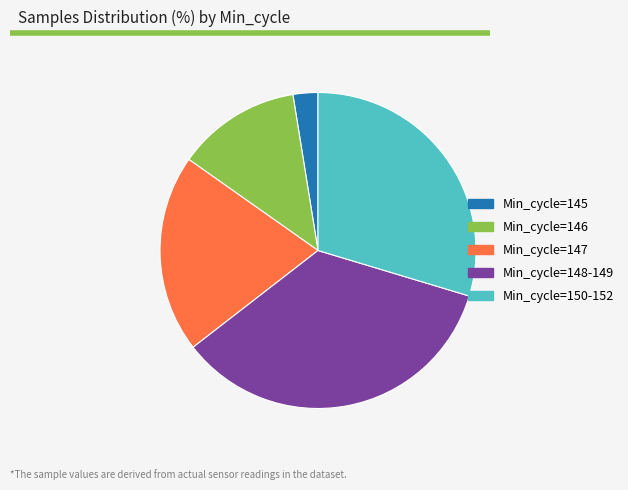

Is there any slice that represents more than half of the pie?

No